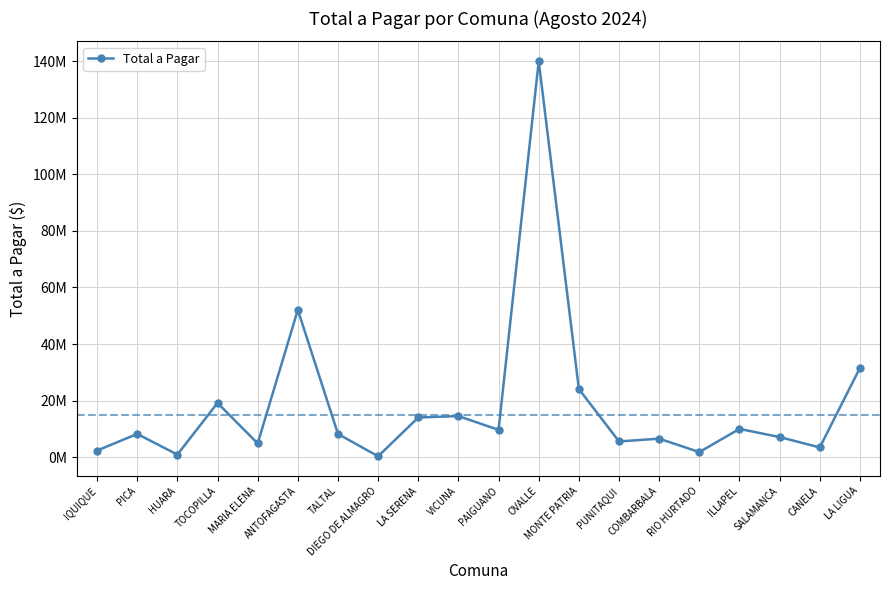

What is the average value?

18225427